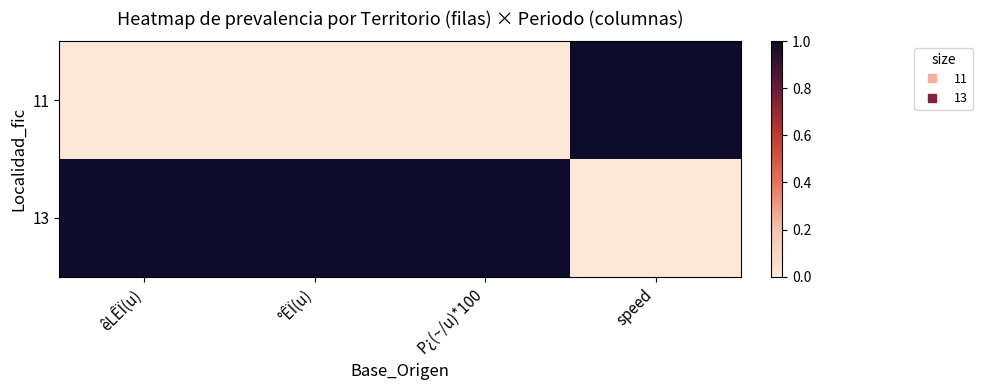

Which has a higher value, êLÊÏ(u) or °ÊÏ(u)?

êLÊÏ(u)